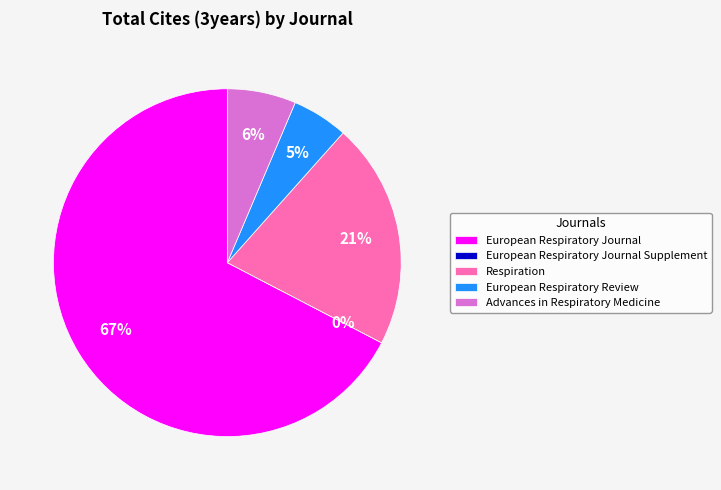

What is the smallest slice in the pie chart?

European Respiratory Journal Supplement